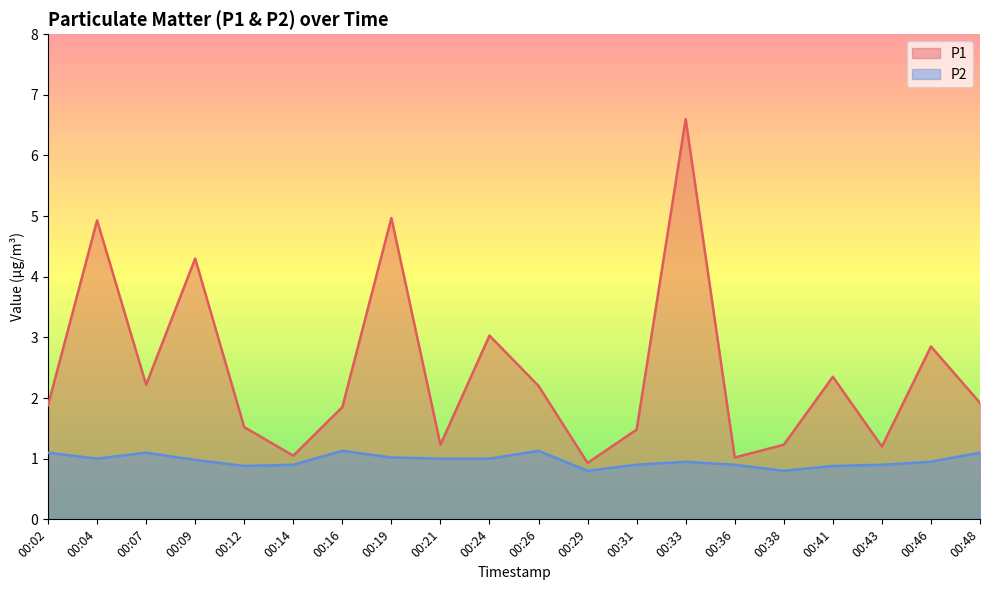

Rank the categories by P1 value from highest to lowest.

00:33, 00:19, 00:04, 00:09, 00:24, 00:46, 00:41, 00:07, 00:26, 00:48, 00:02, 00:16, 00:12, 00:31, 00:21, 00:38, 00:43, 00:14, 00:36, 00:29